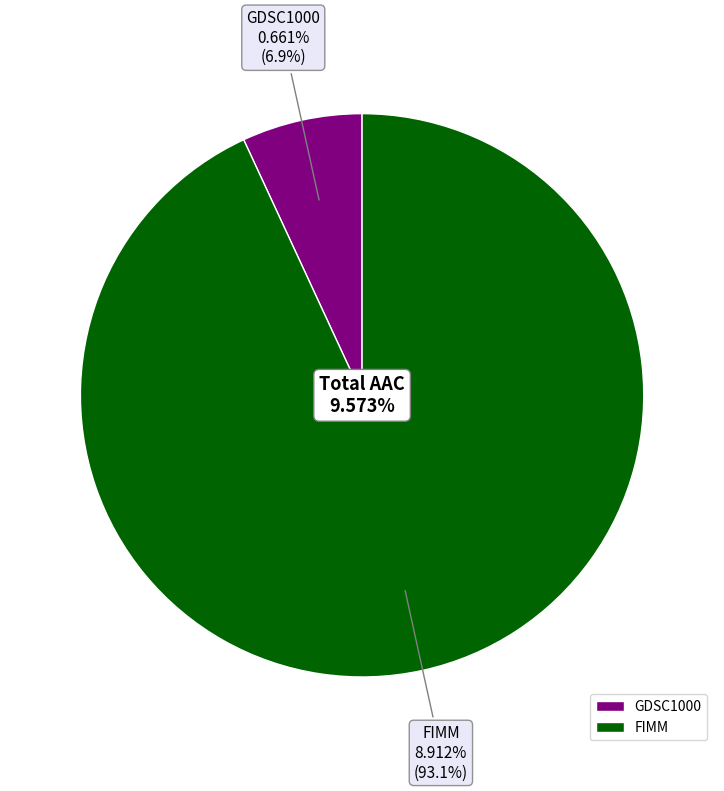

What is the largest slice in the pie chart?

FIMM